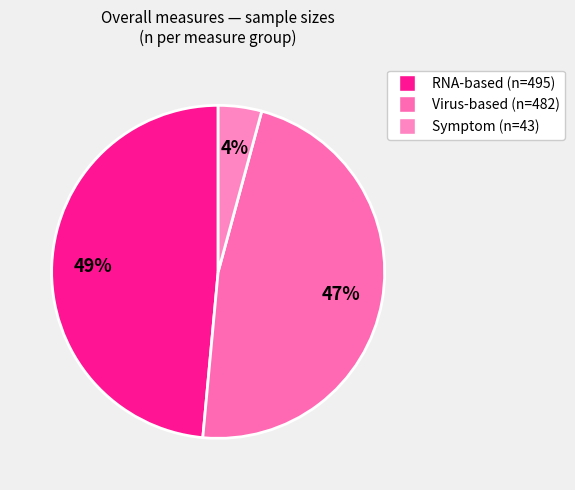

Does any single category account for the majority?

No